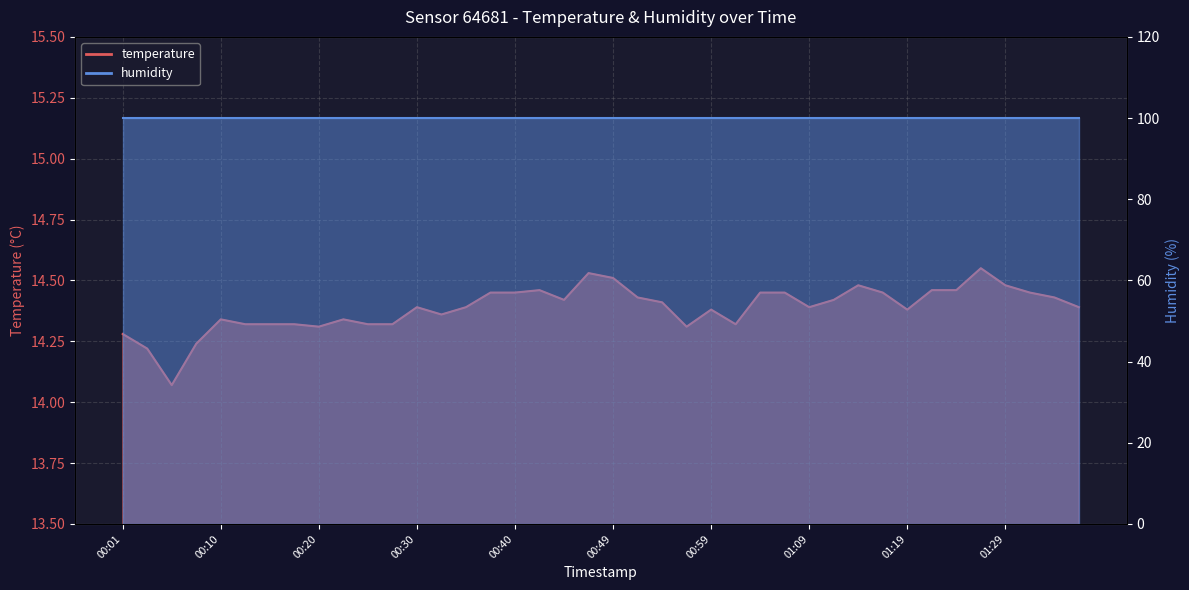

At which category does the data reach its first local valley?

00:06